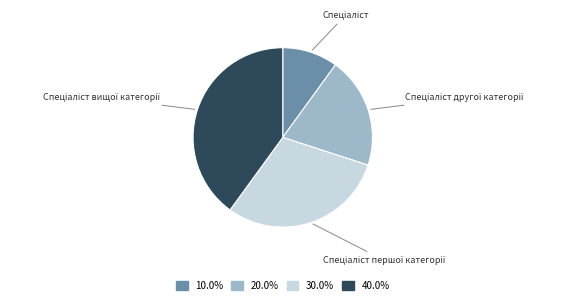

Does any single category account for the majority?

No